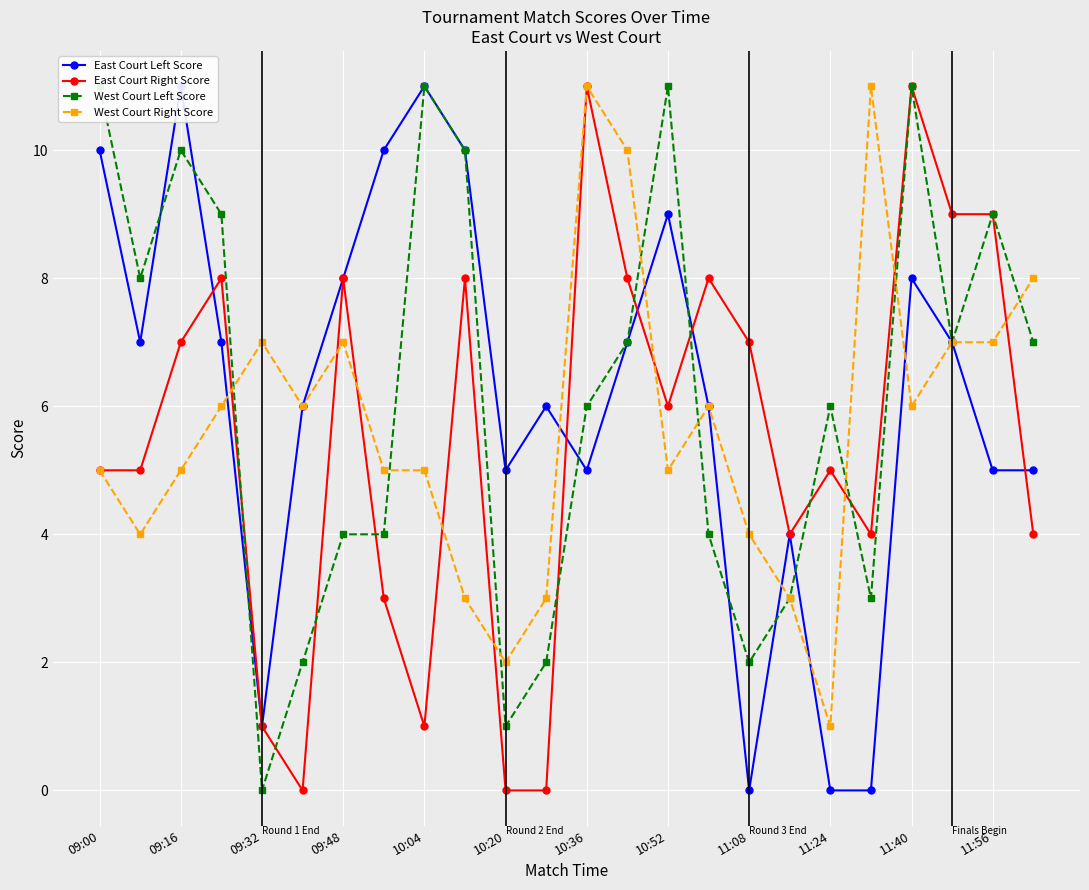

True or false: East Court Right Score has more than 0 points higher than both neighbors.

True